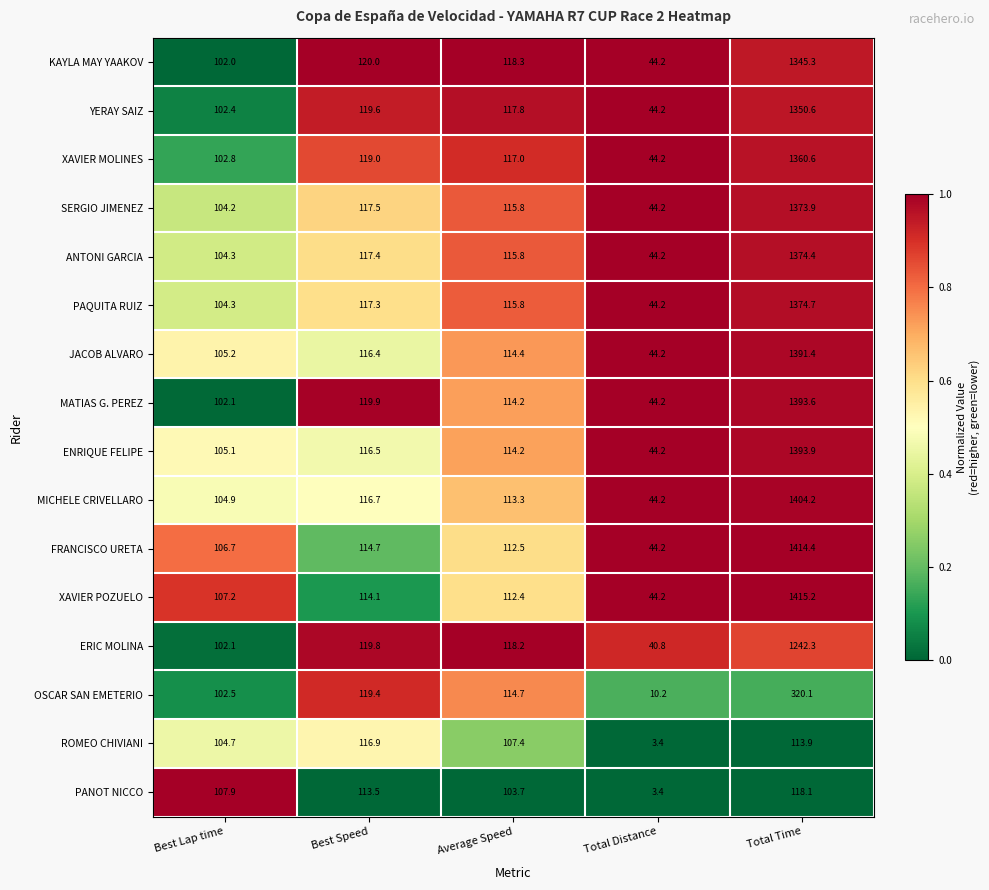

Which series changed the most between Best Speed and Total Distance?

ROMEO CHIVIANI